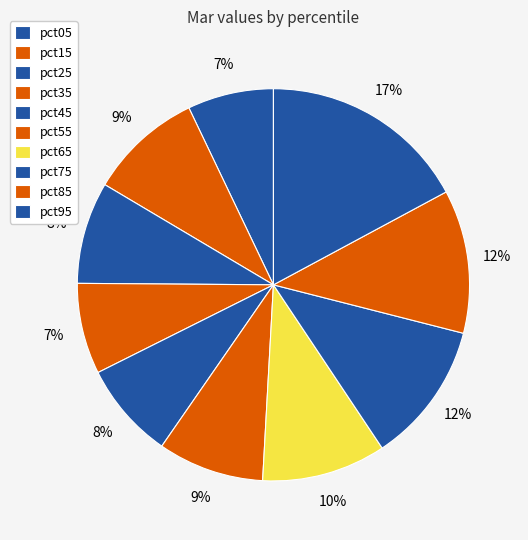

How many segments does this pie chart have?

10